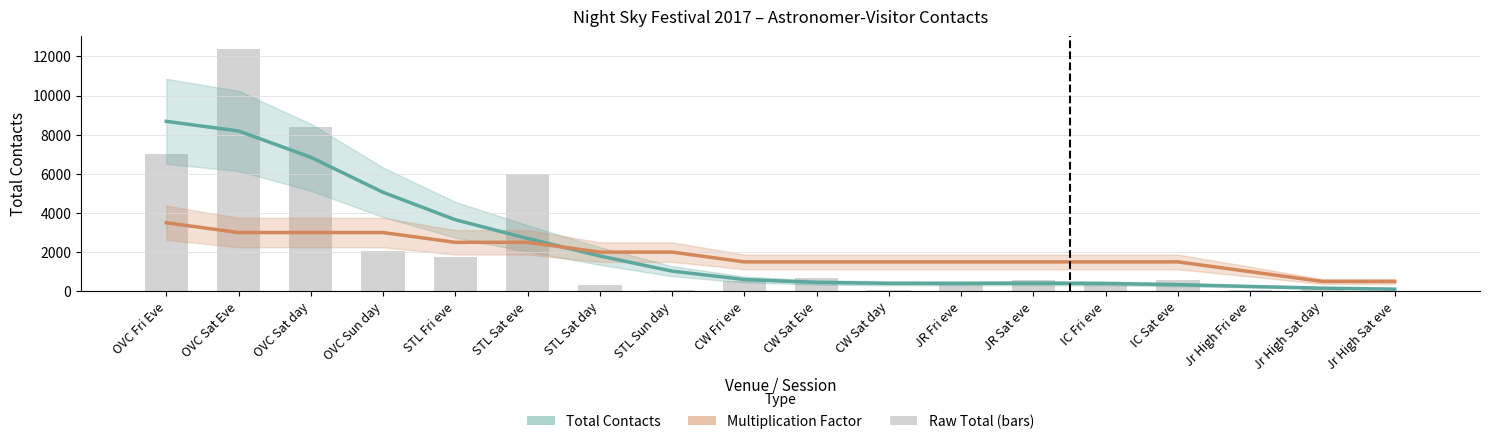

Rank the series at CW Sat Eve from lowest to highest value.

Total Contacts, Raw Total, Multiplication Factor (×500)